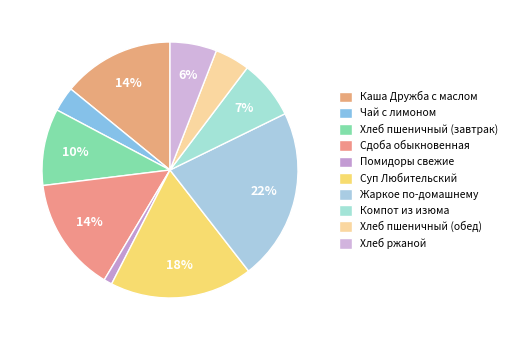

To the nearest percent, what percentage of the pie is Чай с лимоном?

3%